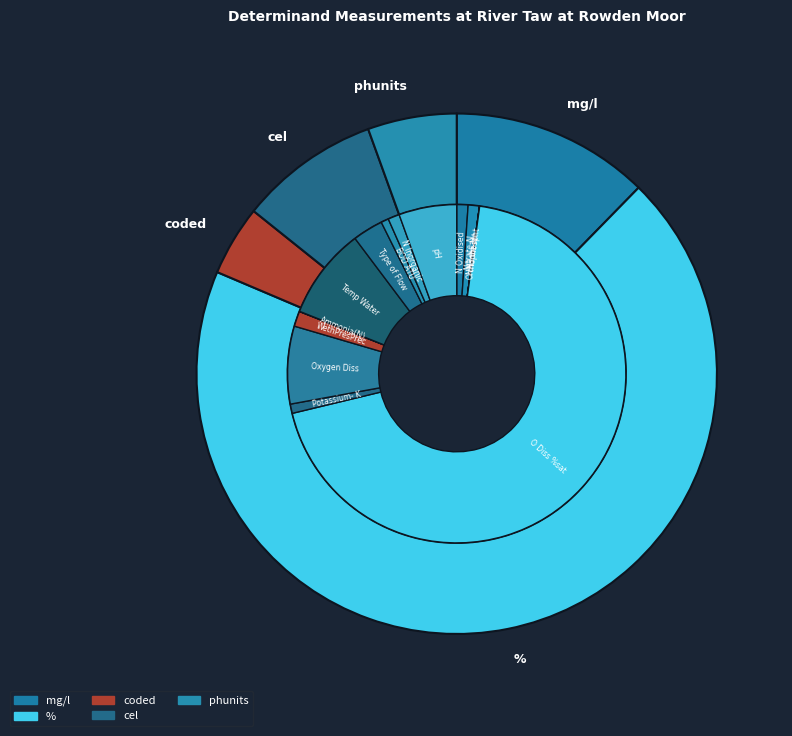

Is the sum of Nitrite-N and WethPresPrec greater than half?

No